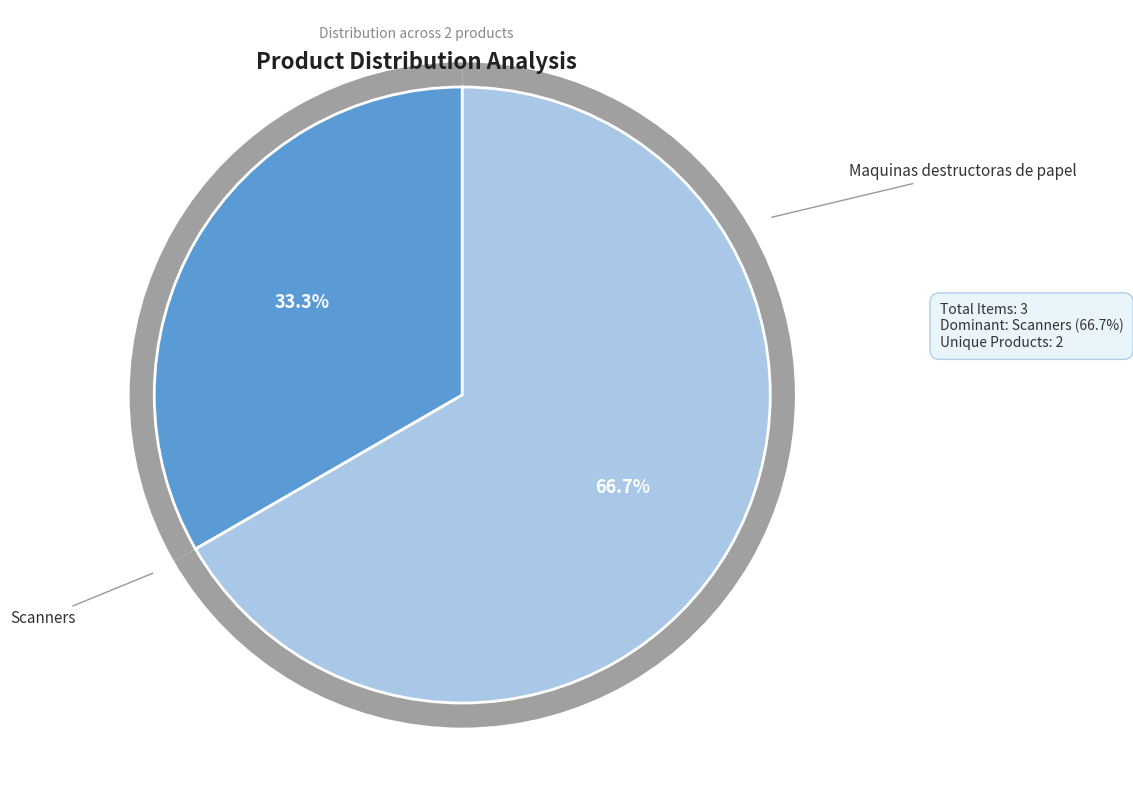

Approximately how many times larger is the value at Maquinas destructoras de papel compared to Scanners?

0.5